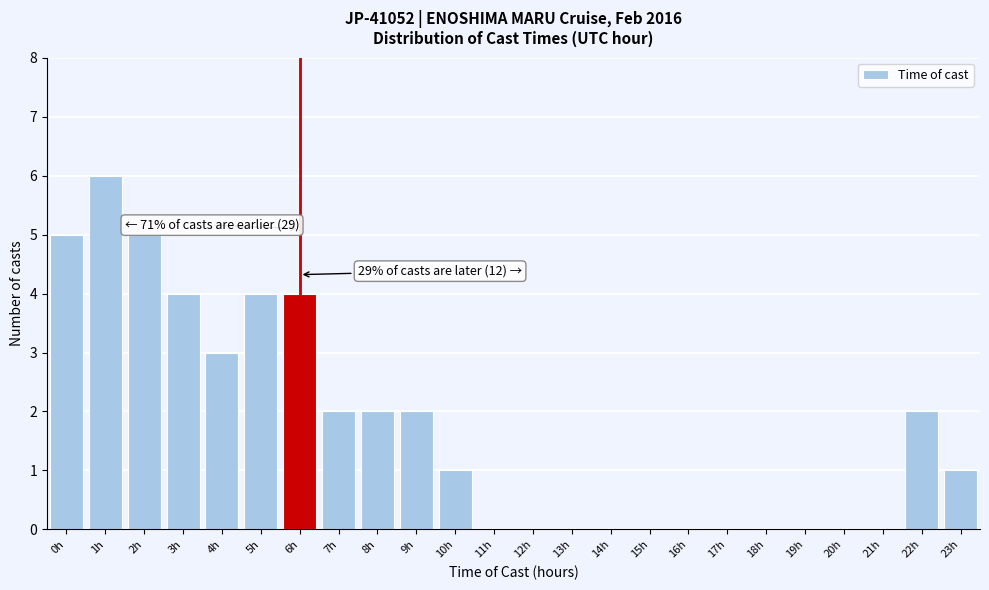

Reading left to right, what are all the values shown in this chart?

0h=5	1h=6	2h=5	3h=4	4h=3	5h=4	6h=4	7h=2	8h=2	9h=2	10h=1	11h=0	12h=0	13h=0	14h=0	15h=0	16h=0	17h=0	18h=0	19h=0	20h=0	21h=0	22h=2	23h=1